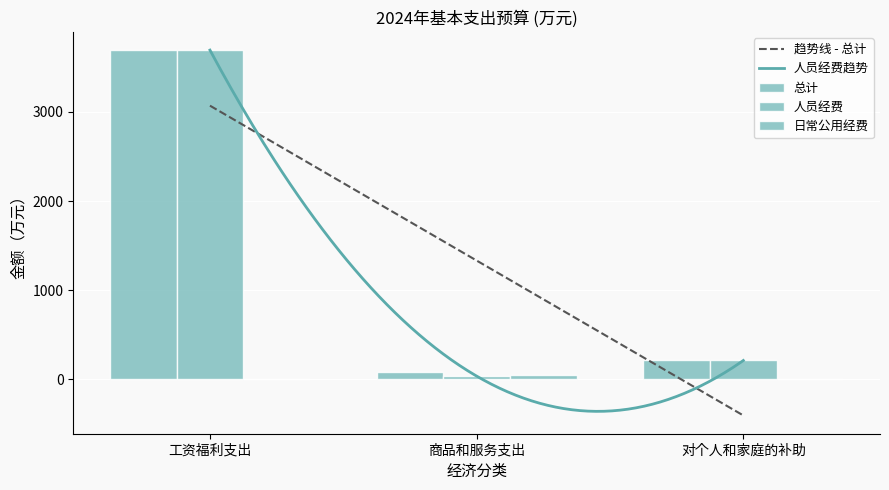

What is the sum of all 日常公用经费 values?

56.3